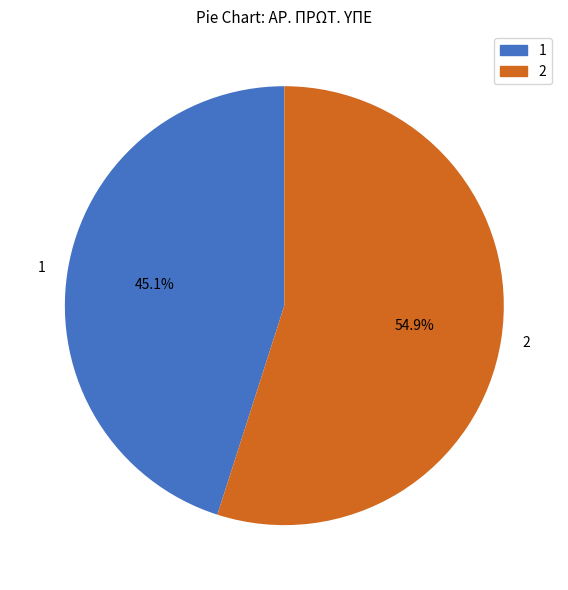

Does 1 represent more than half of the total?

No